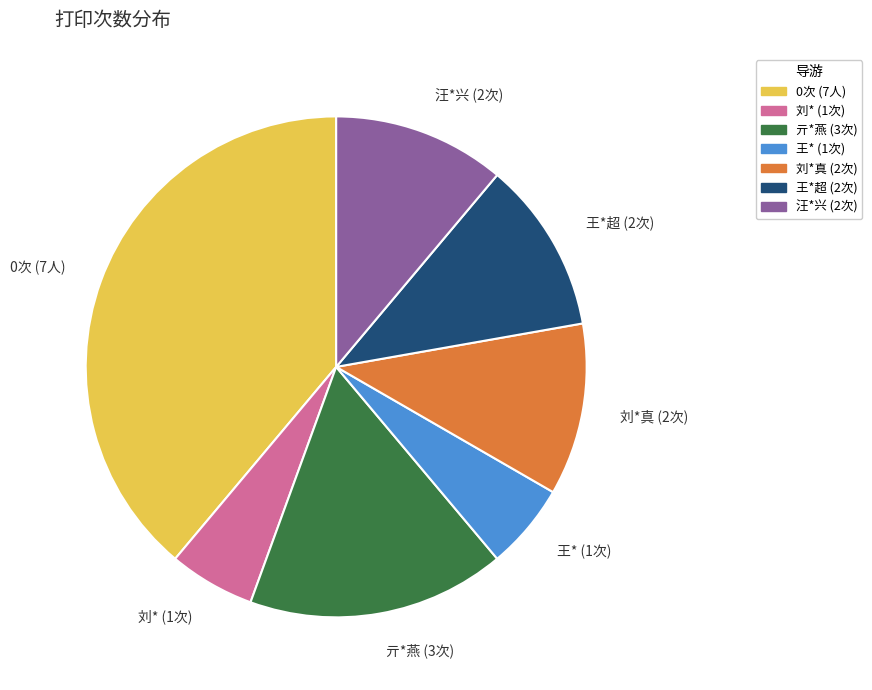

Is it true that 亓*燕 (3次) is 22% of the pie?

False